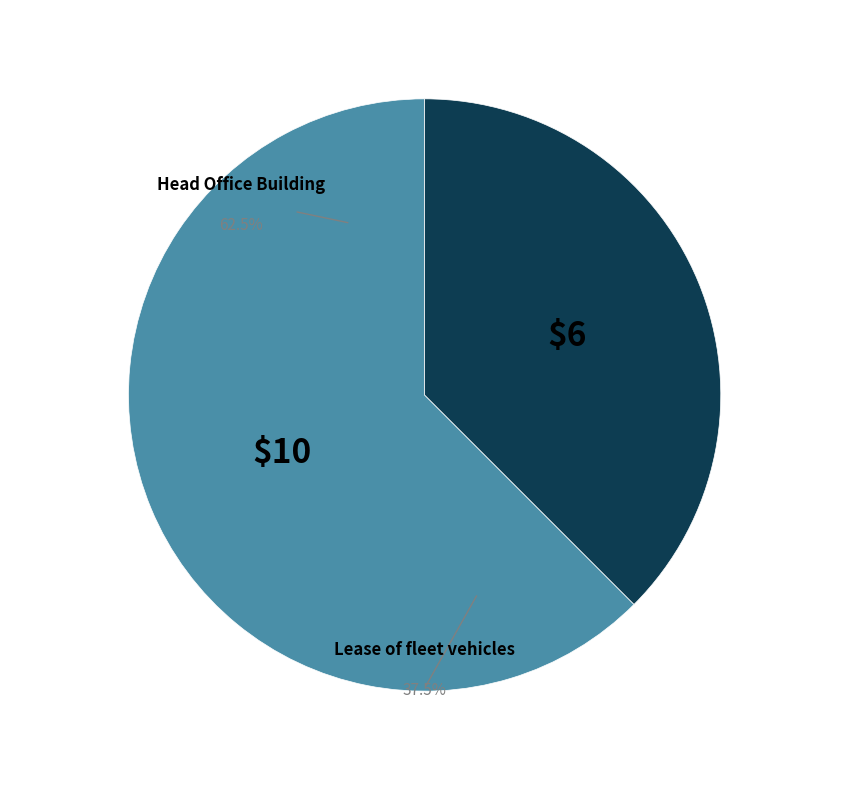

The EXAMPLE1 slice represents 76% of the pie. True or false?

False